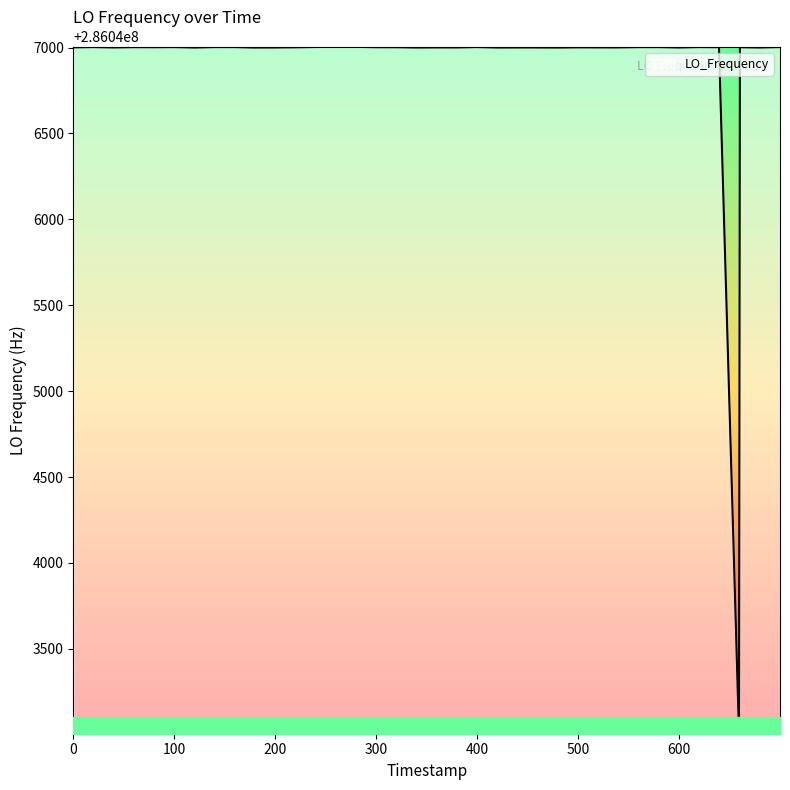

What is the smallest value displayed?

286043007.9